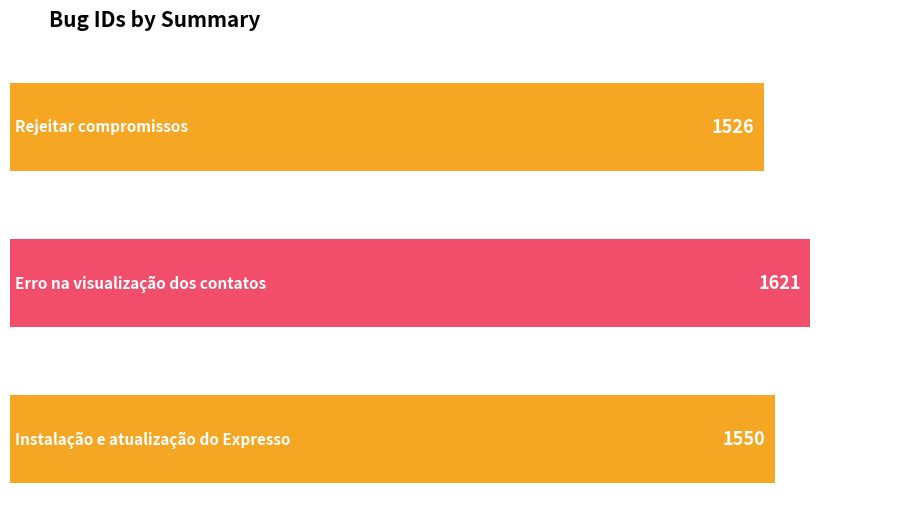

Where is the data nearest to the value 1573?

Instalação e atualização do Expresso